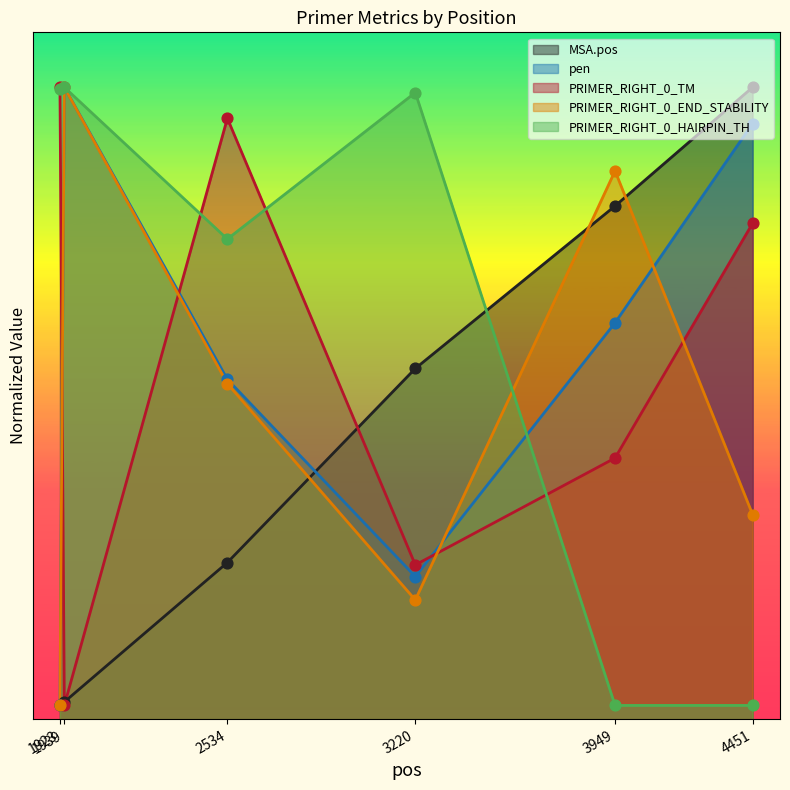

Which series contains the lowest Y value?

MSA.pos